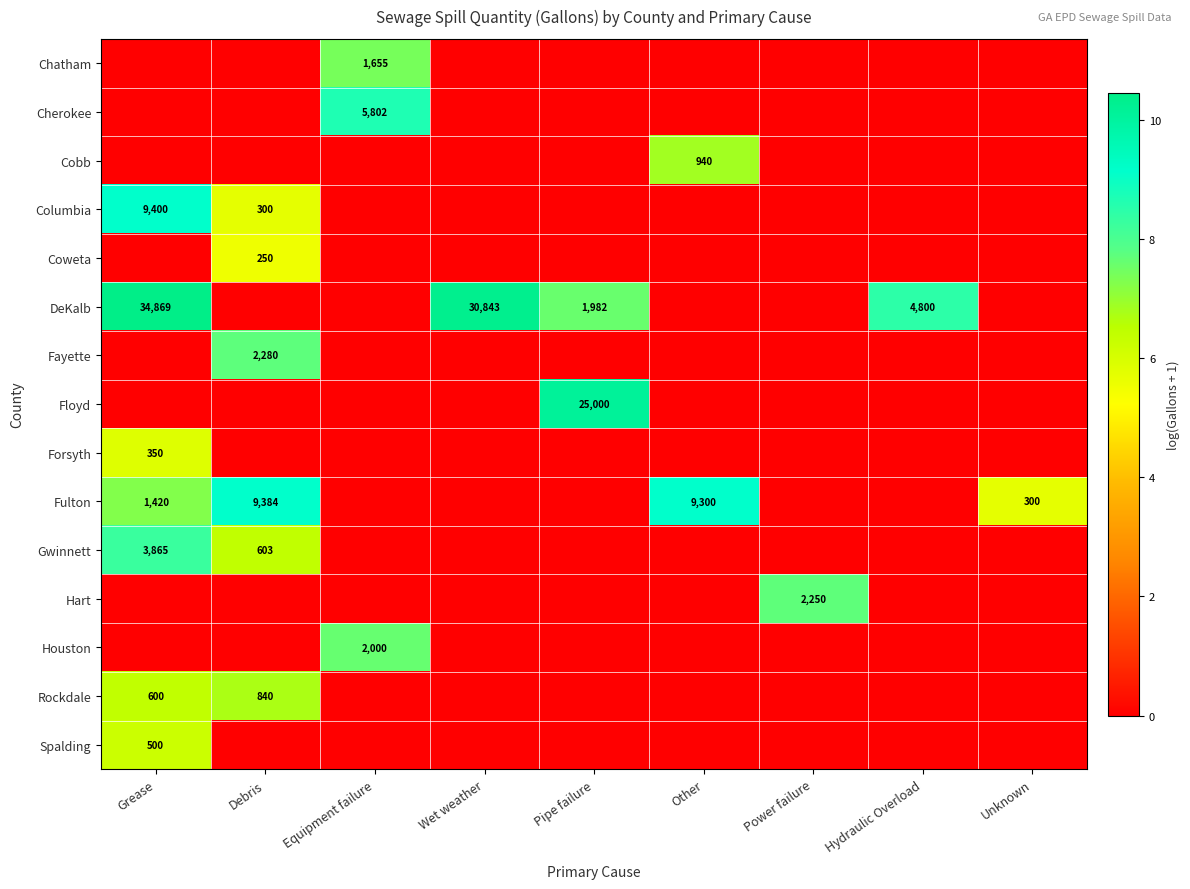

True or false: DeKalb has a value of 1982 at Pipe failure.

True